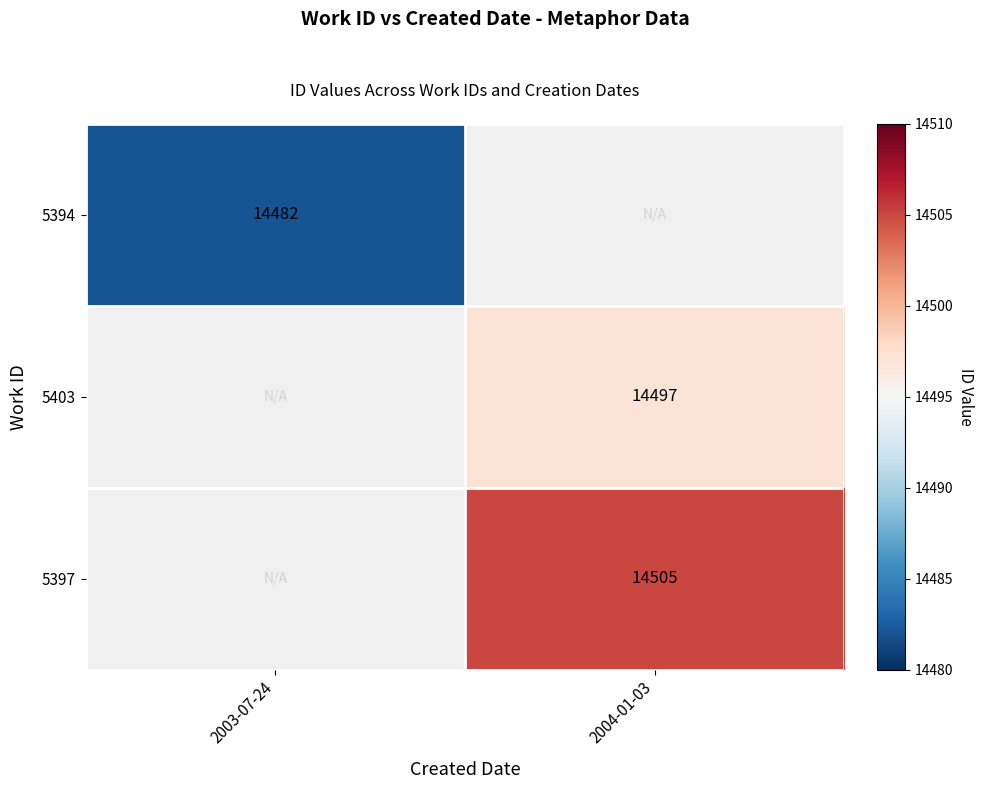

True or false: 5397 has a value of 23679 at 2004-01-03.

False